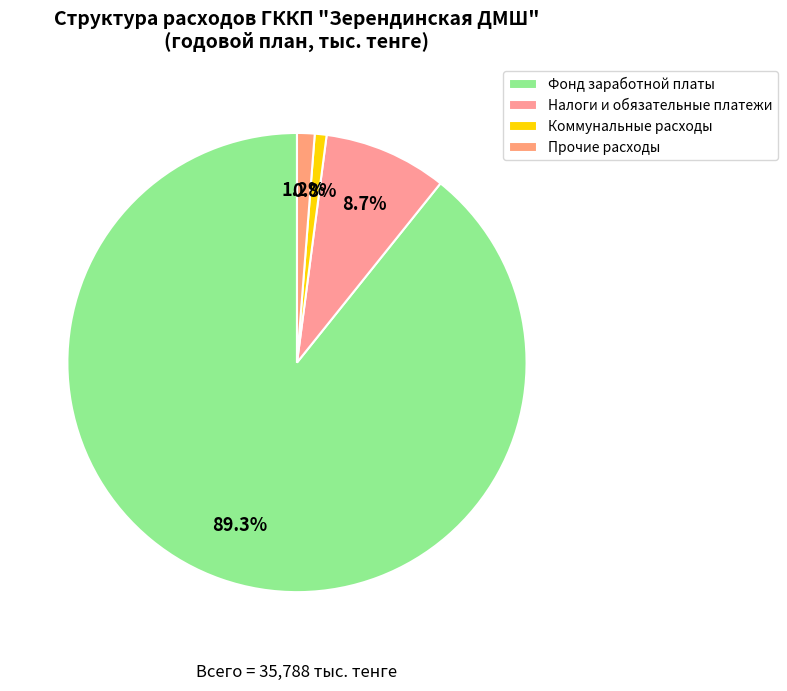

How many segments does this pie chart have?

4